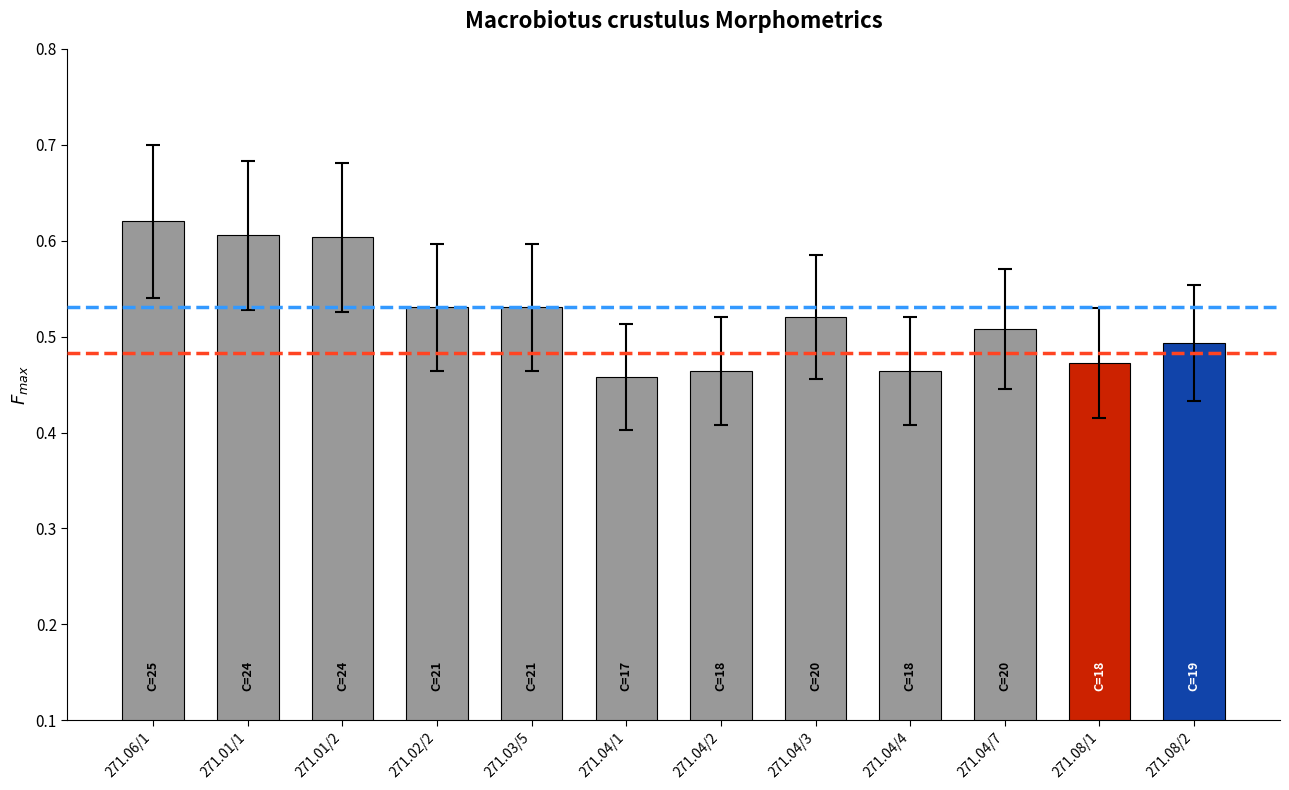

Between 271.04/3 and 271.04/2, which is larger?

271.04/3